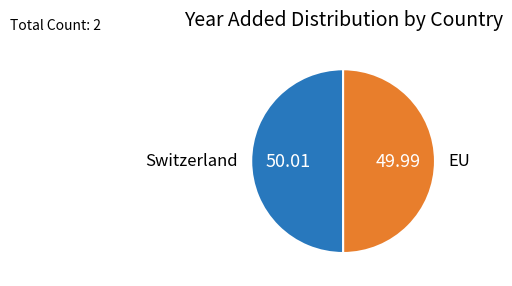

Which category has the smallest portion of the pie?

EU